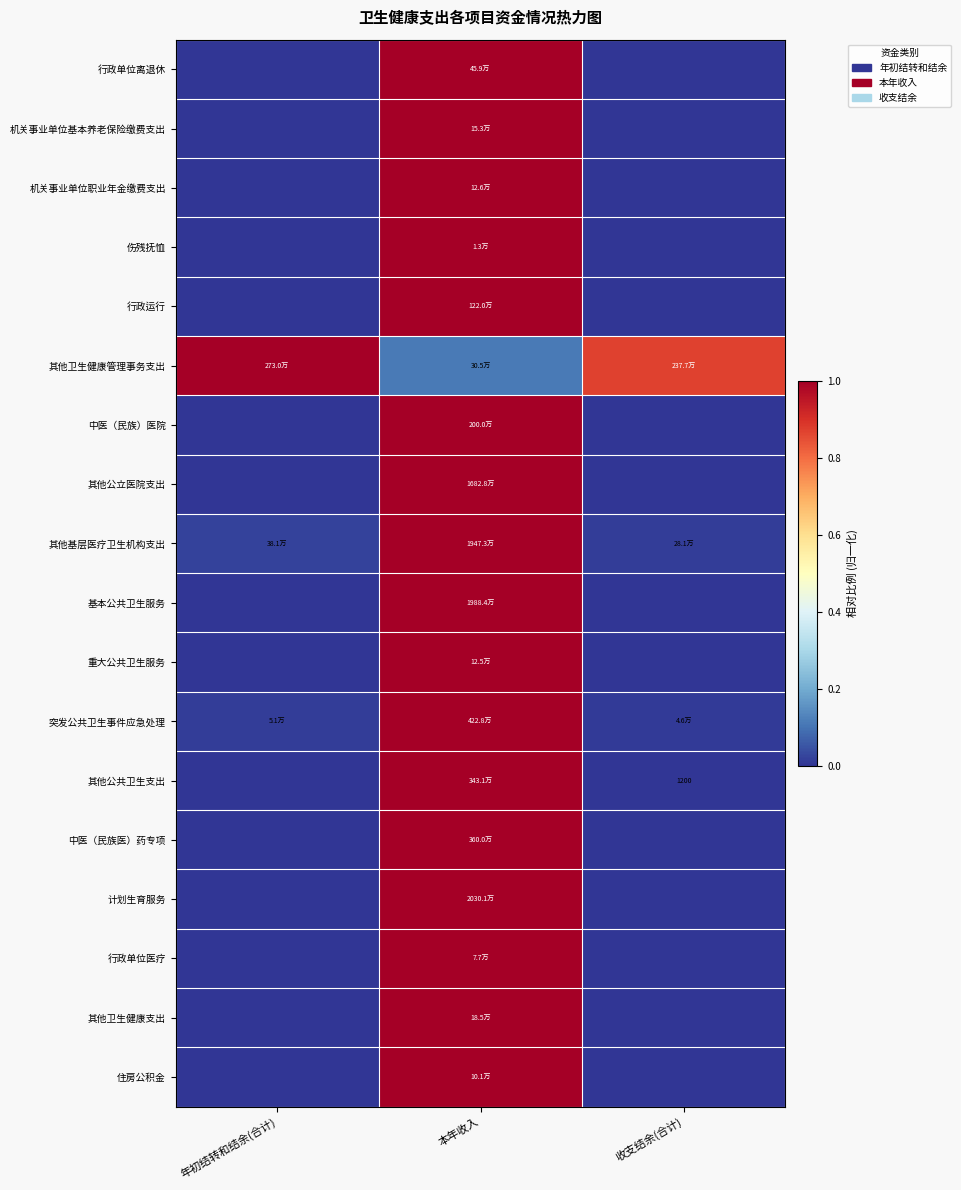

The 行政单位医疗 series shows 1.4 at 本年收入. True or false?

False